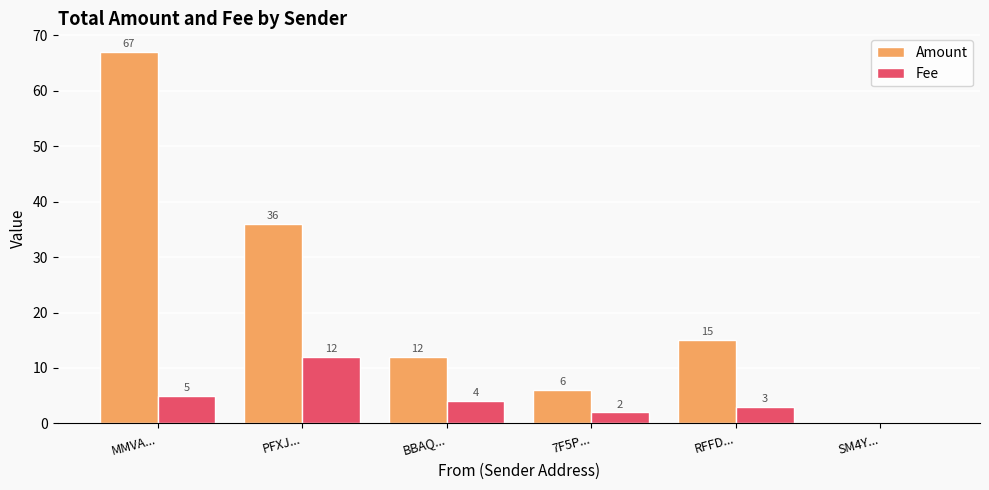

What is the total value across all series at 7F5P...?

8